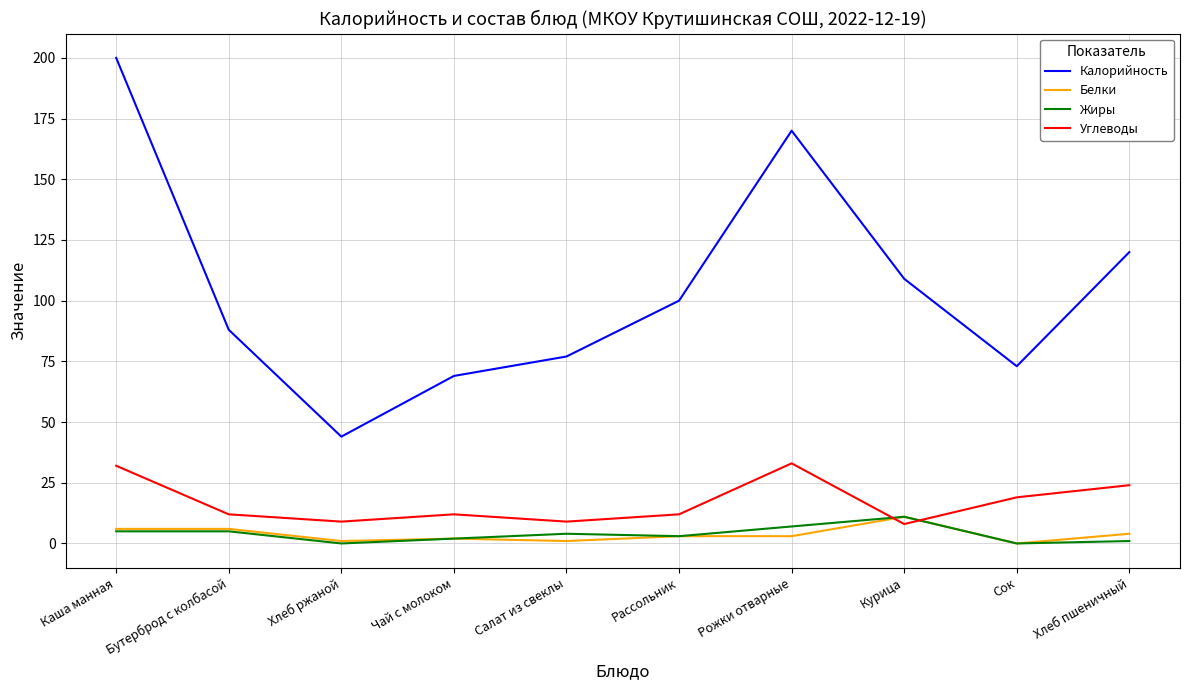

What is the total value across all series at Сок?

92